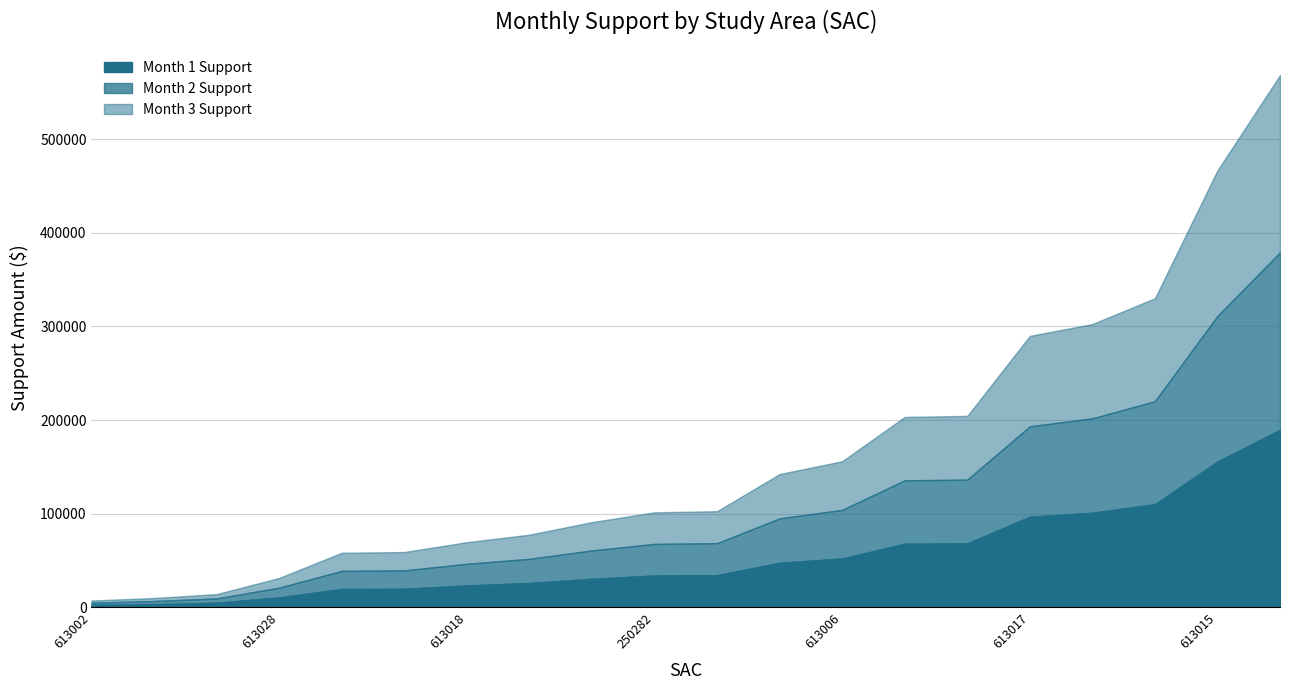

At which category does the chart reach its minimum across all series?

613002